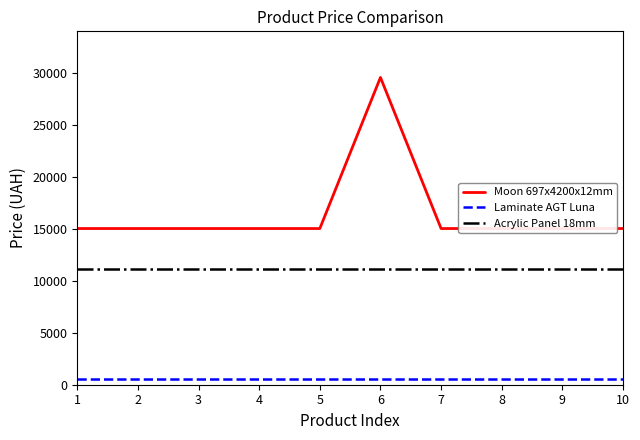

What is the total value across all series at 5?

26668.2